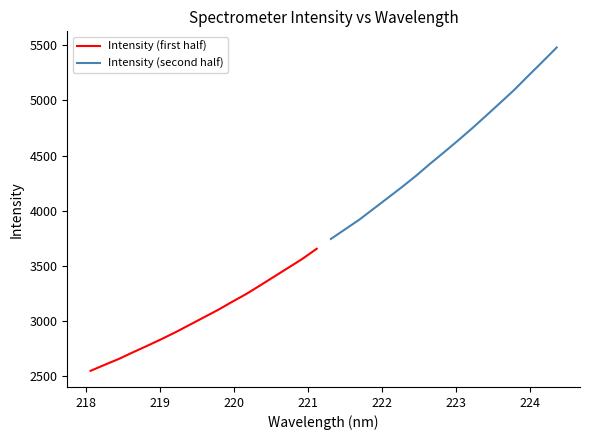

What is the minimum value for Intensity (first half)?

2547.3